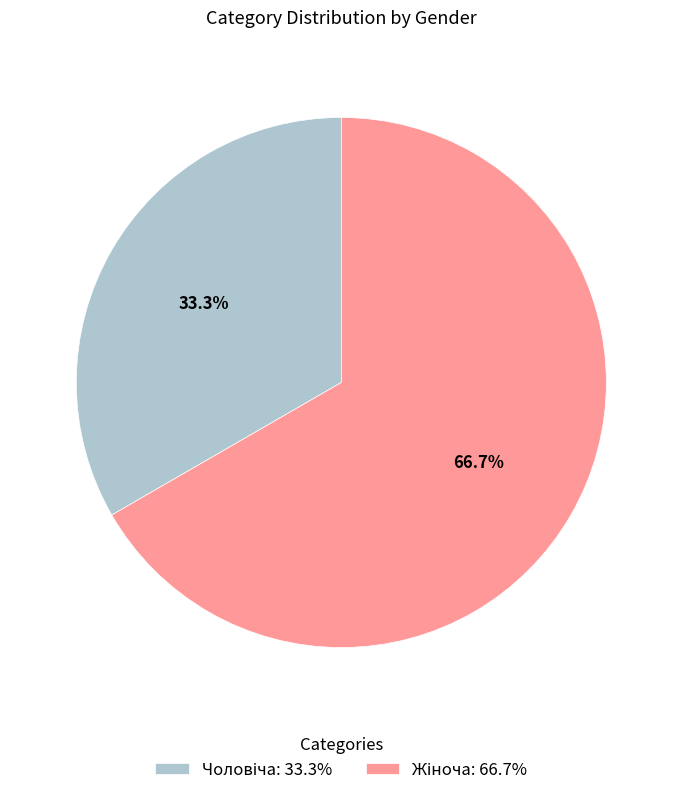

Is there a majority slice in this chart?

Yes